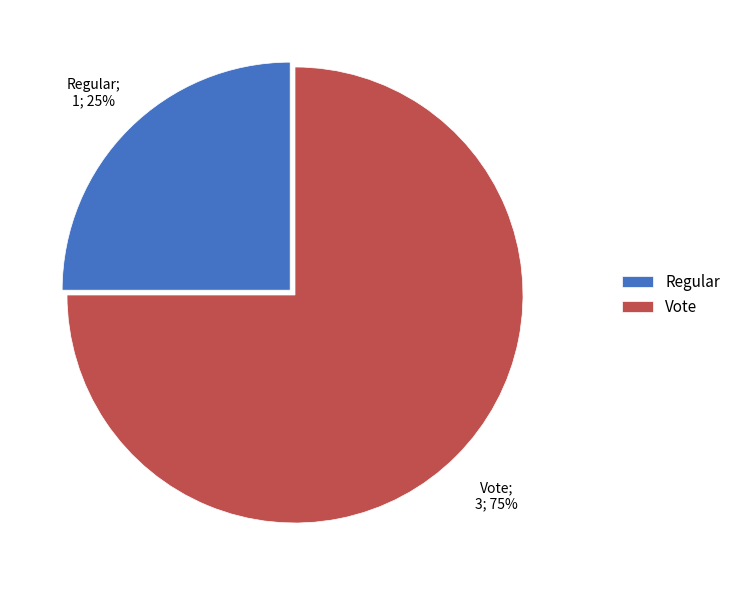

Which slice represents more than half of the pie?

Vote